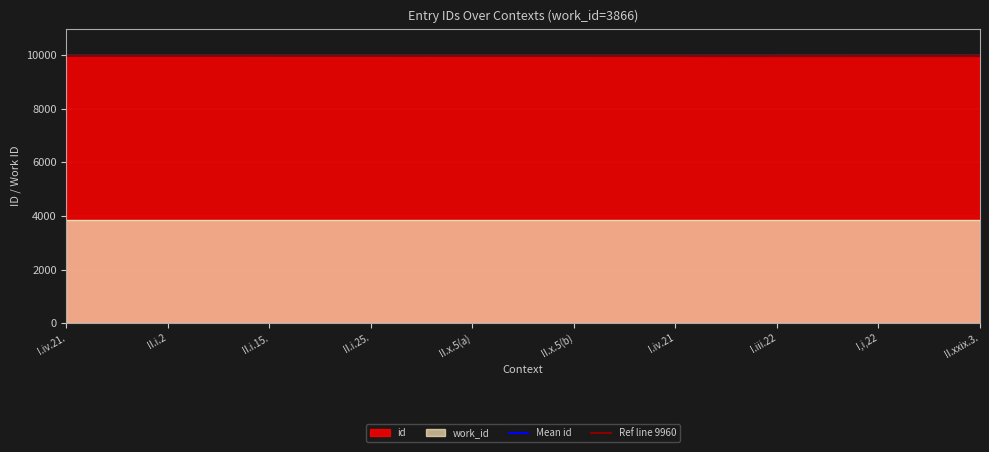

What is the label of the 1st point from the left?

I.iv.21.